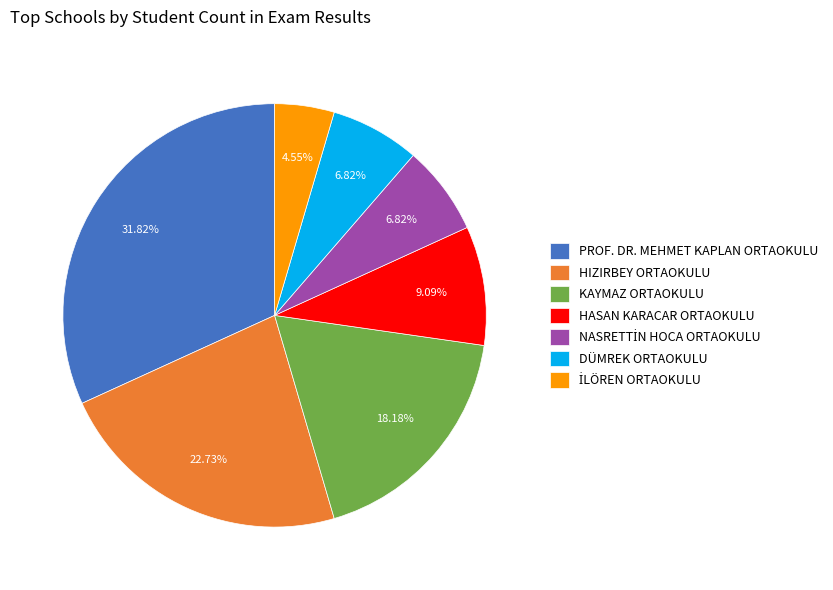

True or false: HIZIRBEY ORTAOKULU accounts for 23% of the total.

True